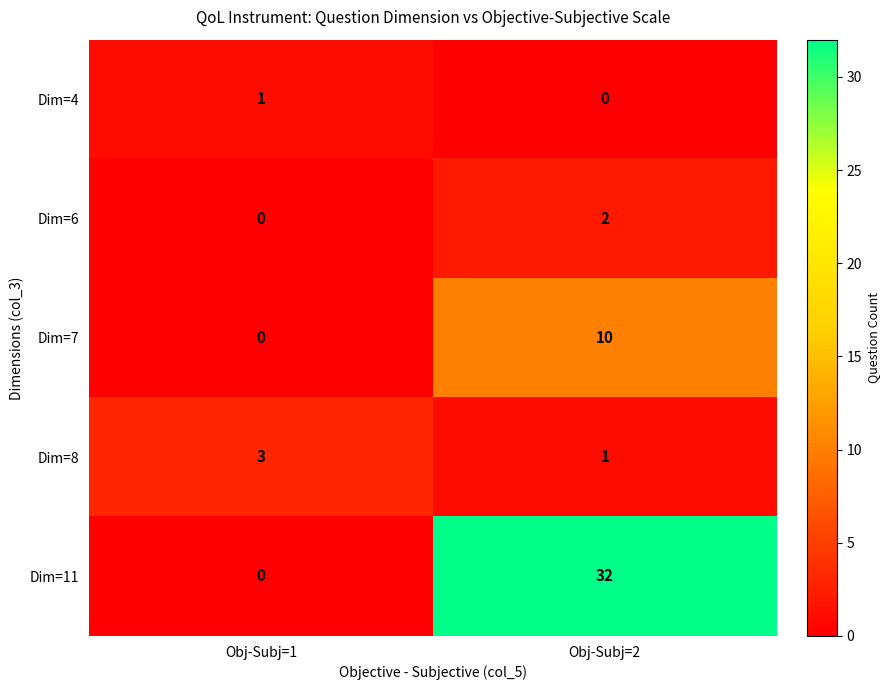

What is the difference between the maximum and minimum values in the Dim=7 series?

10